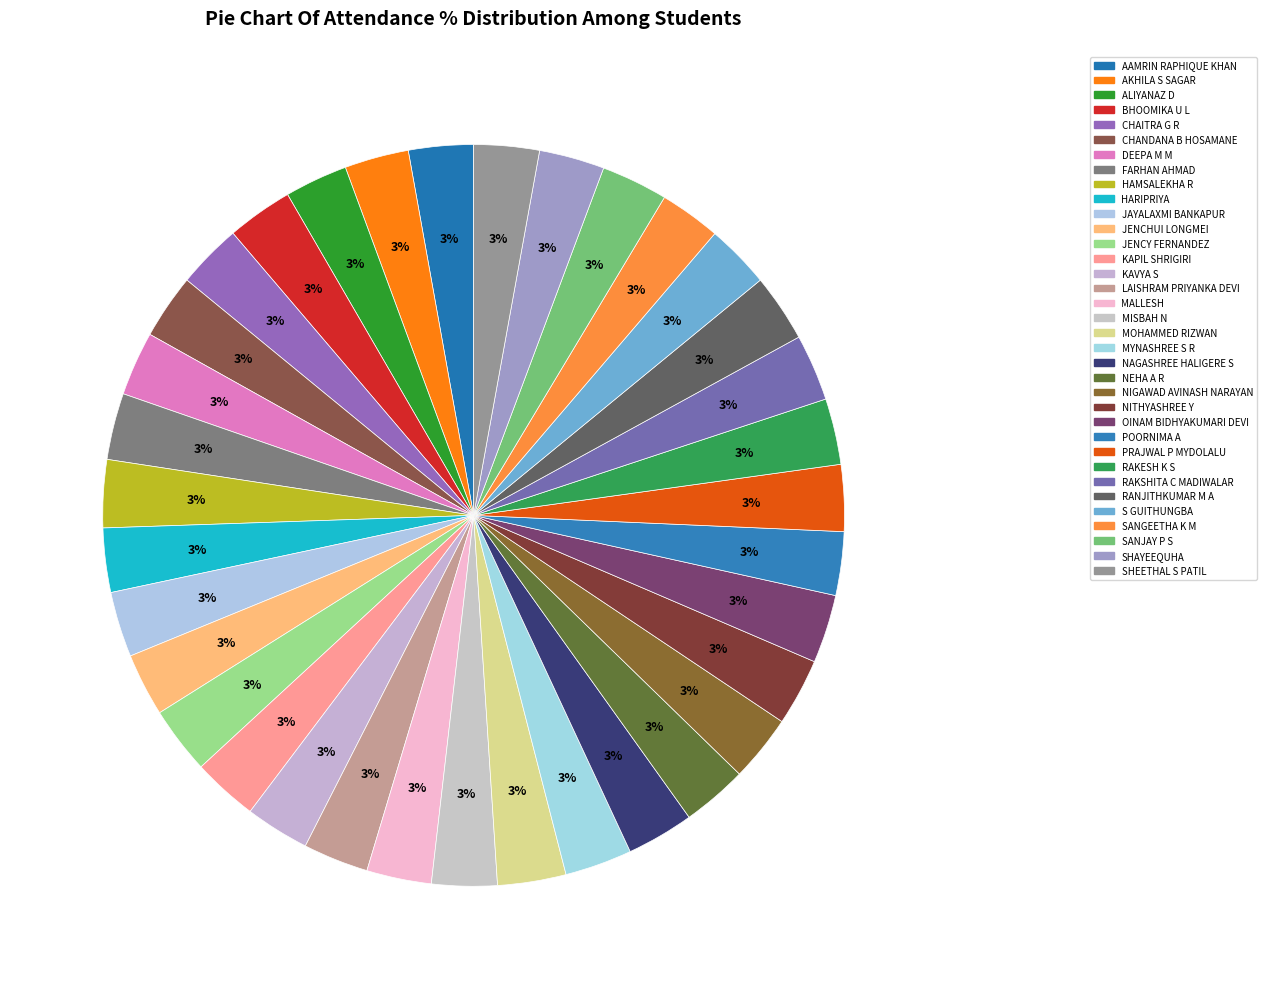

Is there any slice that represents more than half of the pie?

No